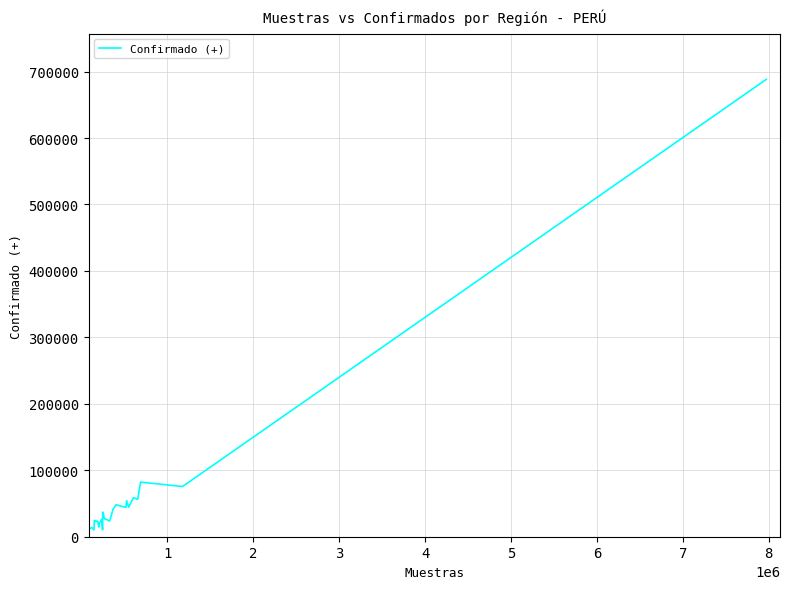

What is the difference between the maximum and minimum values?

678041